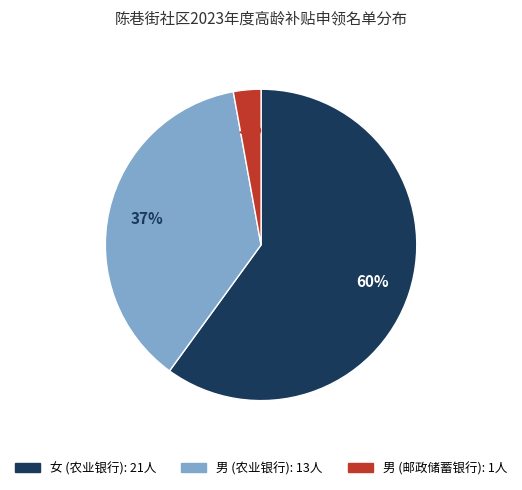

To the nearest percent, what is the difference between the largest and smallest slice percentages?

57%